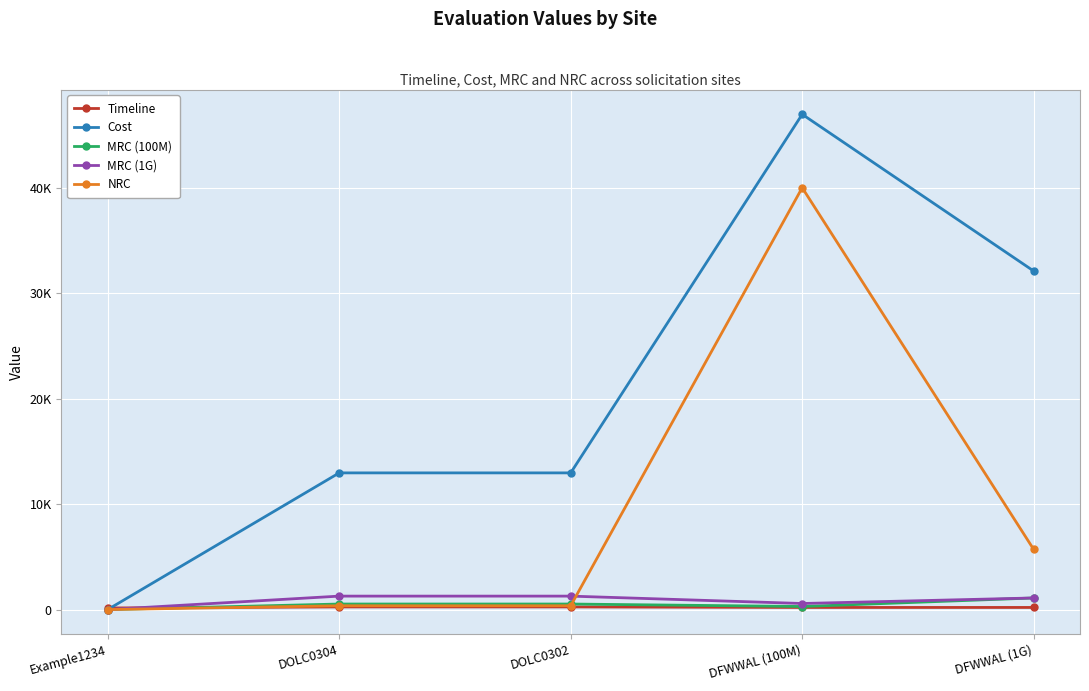

The value of Timeline at Example1234 is 238. True or false?

False